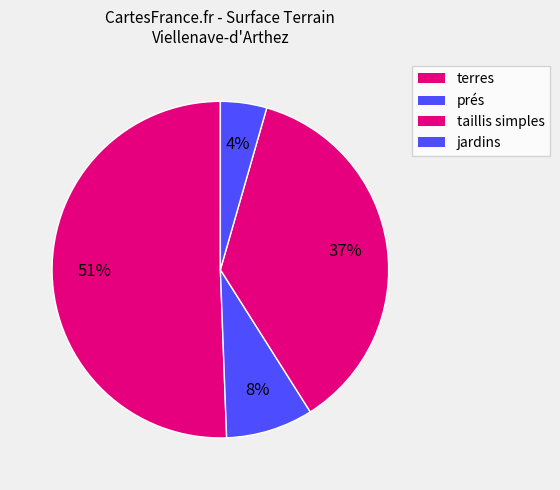

How many segments does this pie chart have?

4